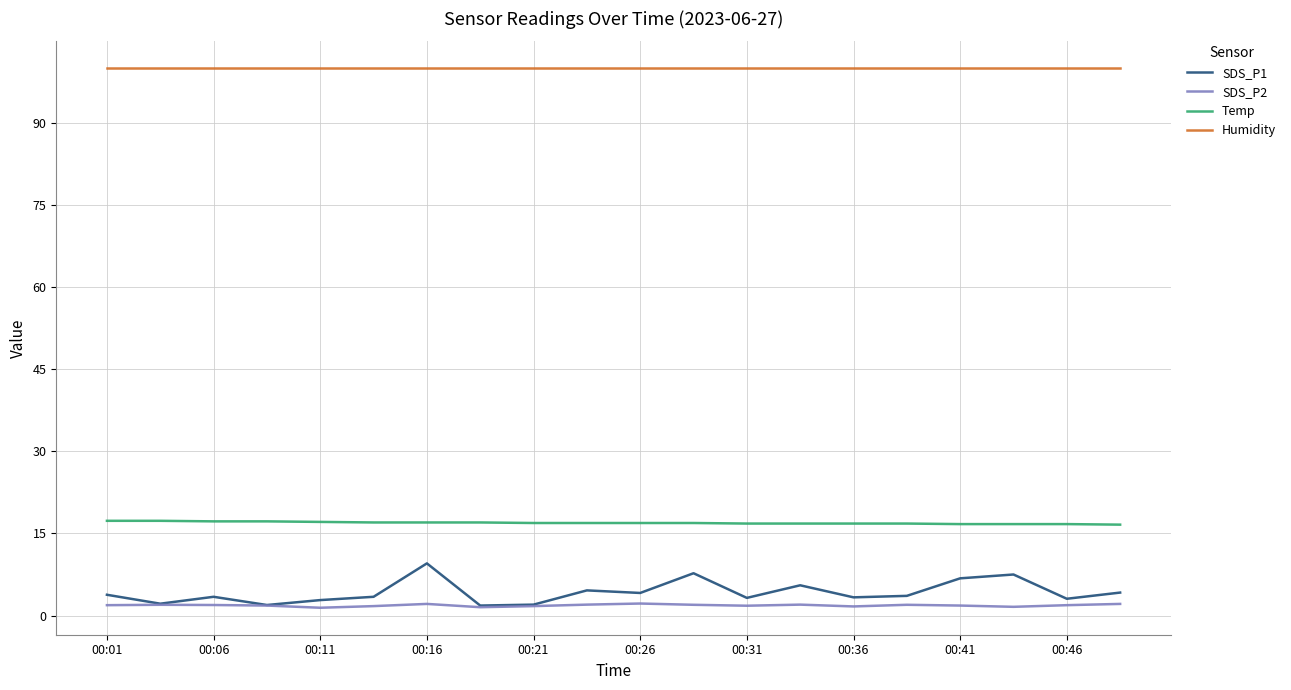

List the series in order of their peak value, lowest first.

SDS_P2, SDS_P1, Temp, Humidity